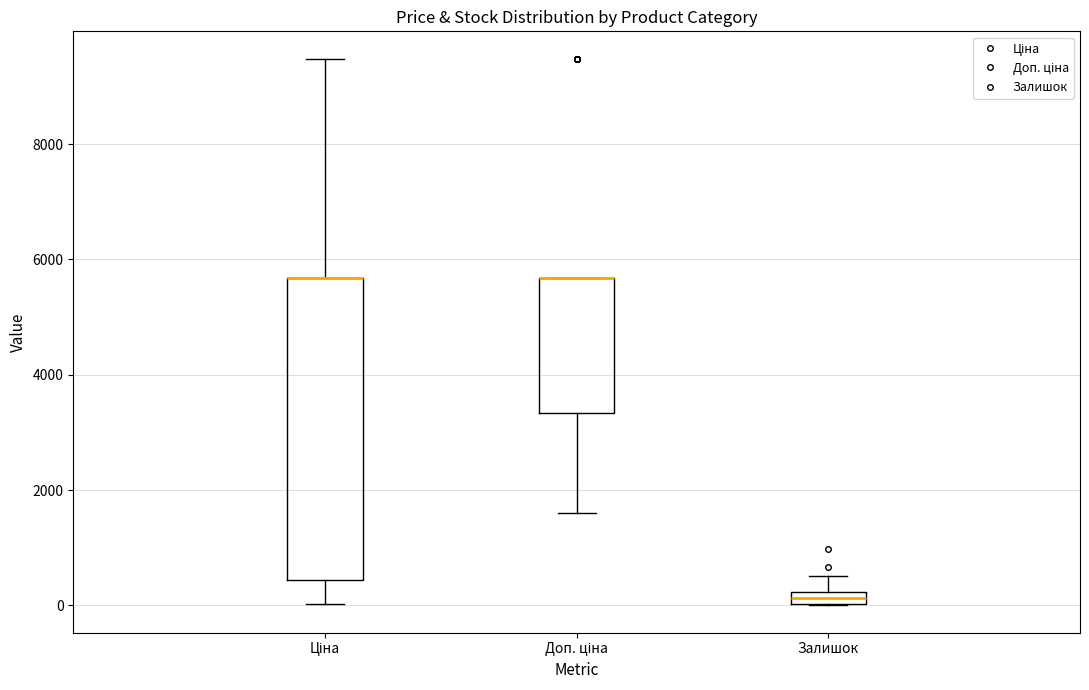

Comparing the boxes themselves (not the whiskers), which one is the tallest?

Ціна